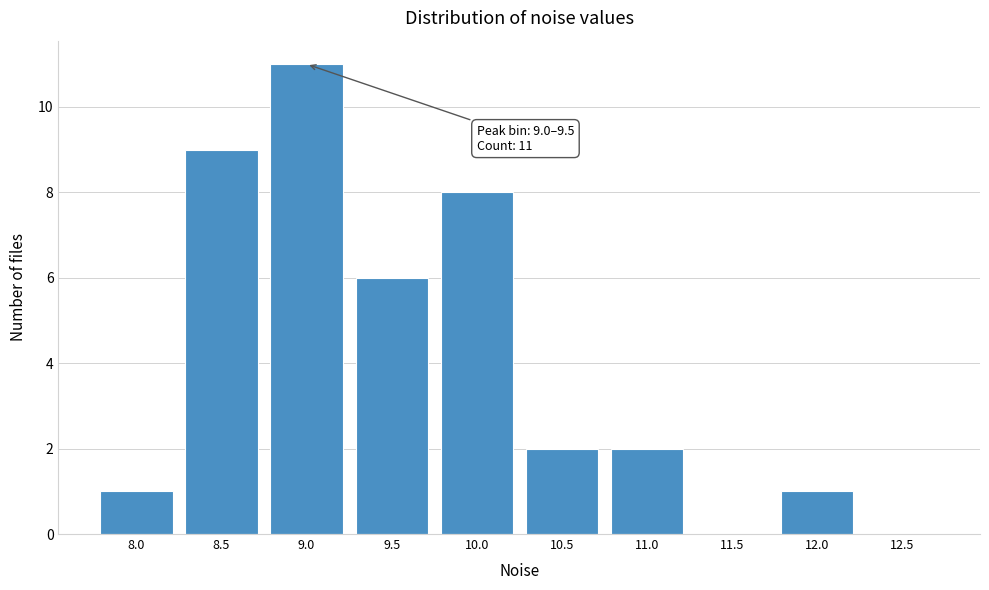

Reading right to left, list all the values displayed in this chart.

12.5=0	12.0=1	11.5=0	11.0=2	10.5=2	10.0=8	9.5=6	9.0=11	8.5=9	8.0=1